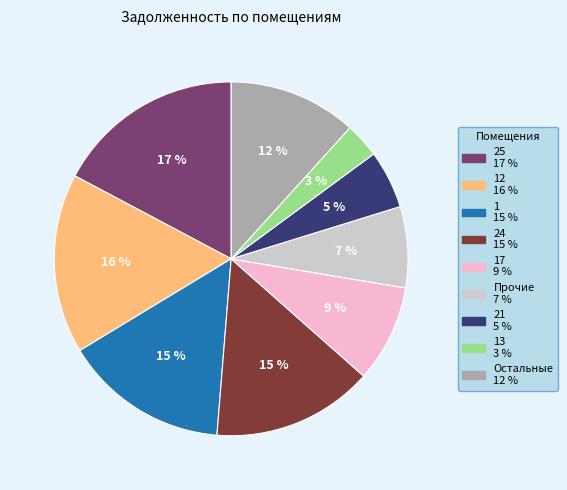

Is there a majority slice in this chart?

No